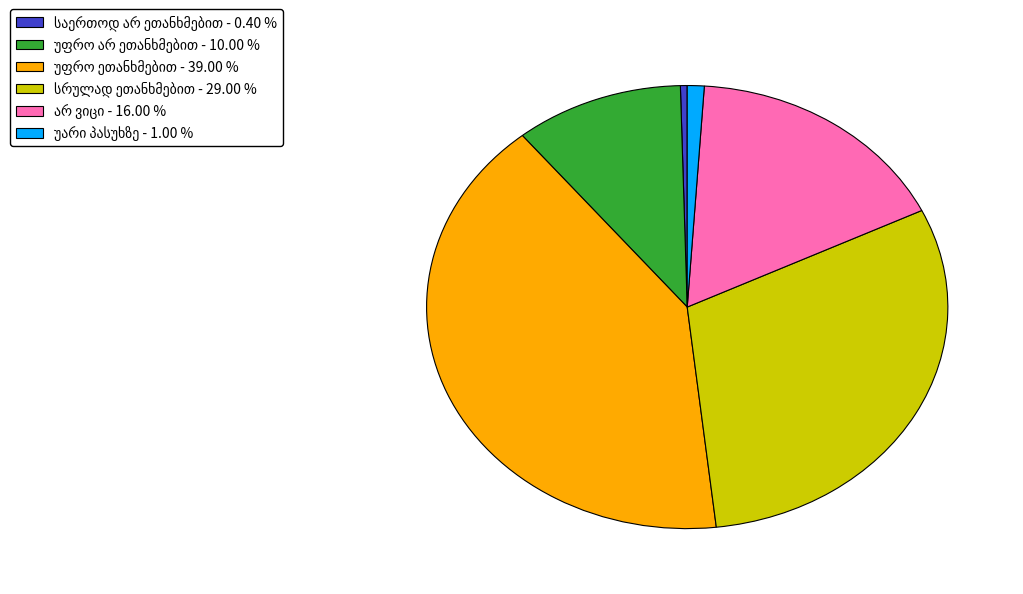

Is there a majority slice in this chart?

No